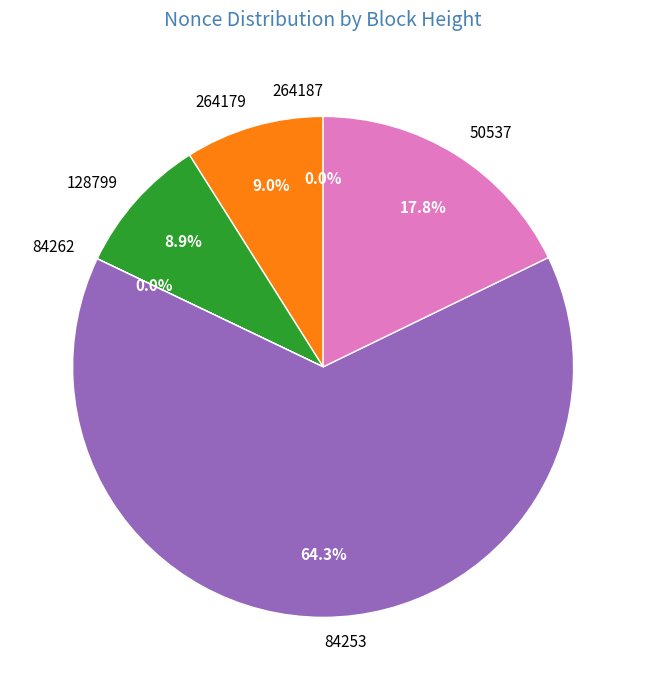

Which category has the biggest portion of the pie?

84253